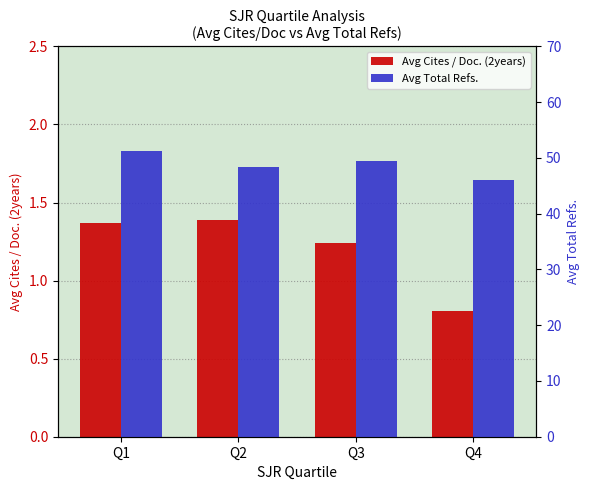

Count the number of data series in this chart.

2